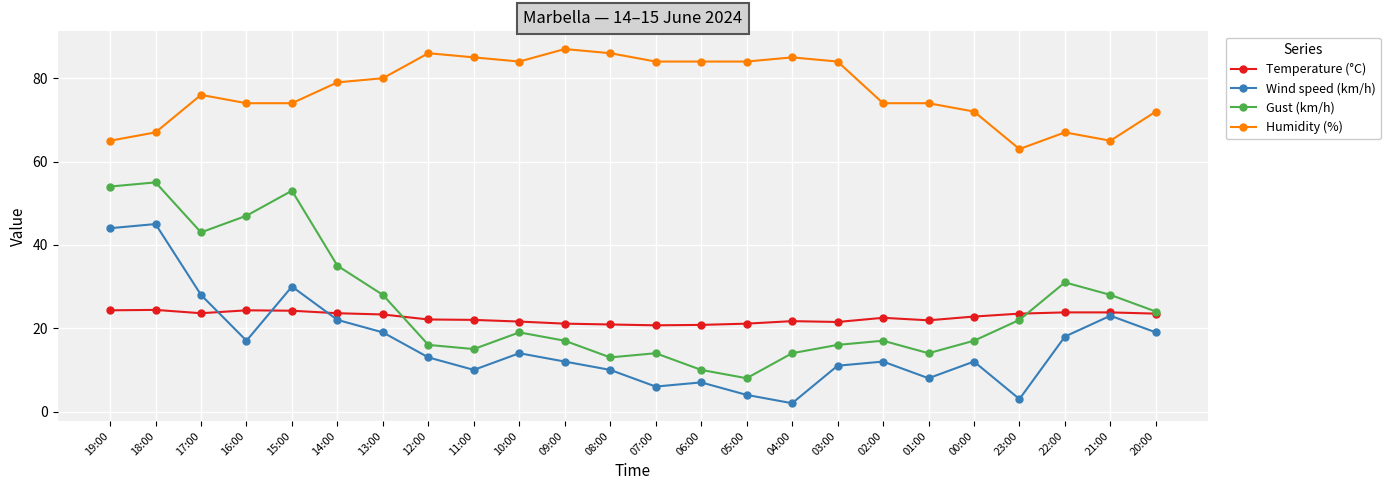

Is the value of Gust (km/h) at 14:00 greater than the value of Humidity (%) at 05:00?

No